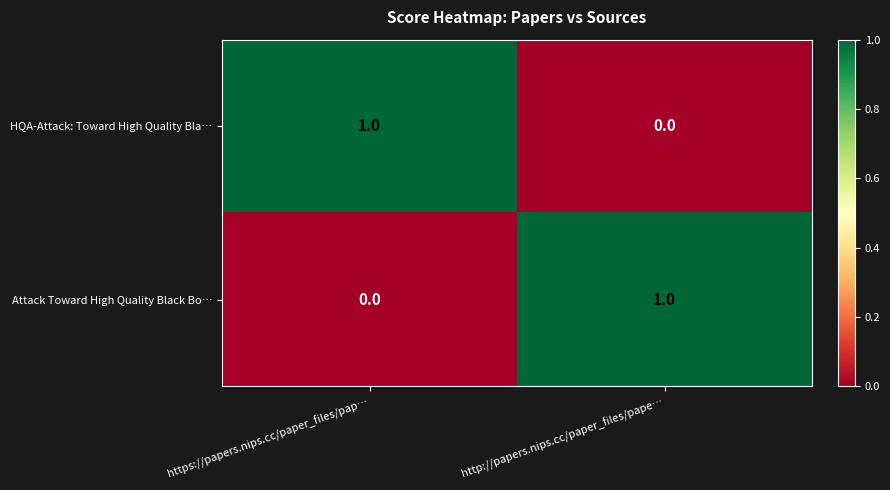

Where is Attack Toward High Quality Black Bo… nearest to the value 0?

https://papers.nips.cc/paper_files/pap…